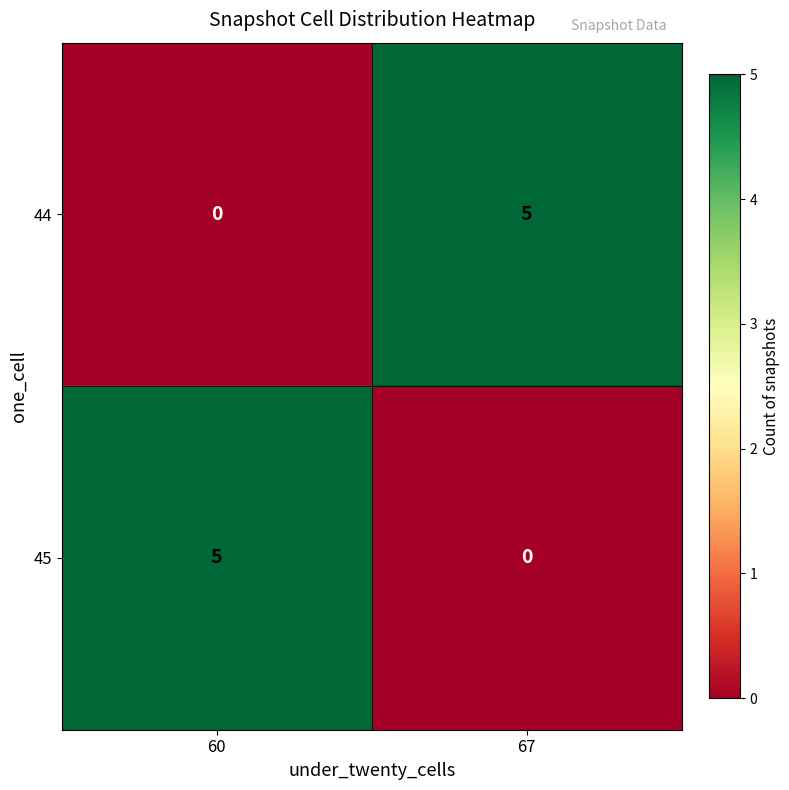

What is the total value across all series at 60?

5